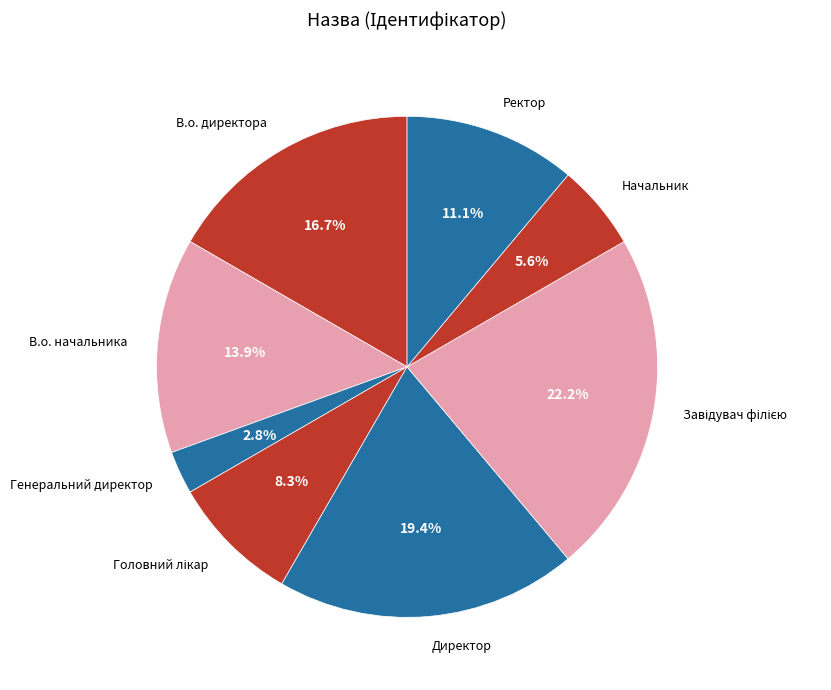

What is the total percentage of Генеральний директор and Директор?

22.2%